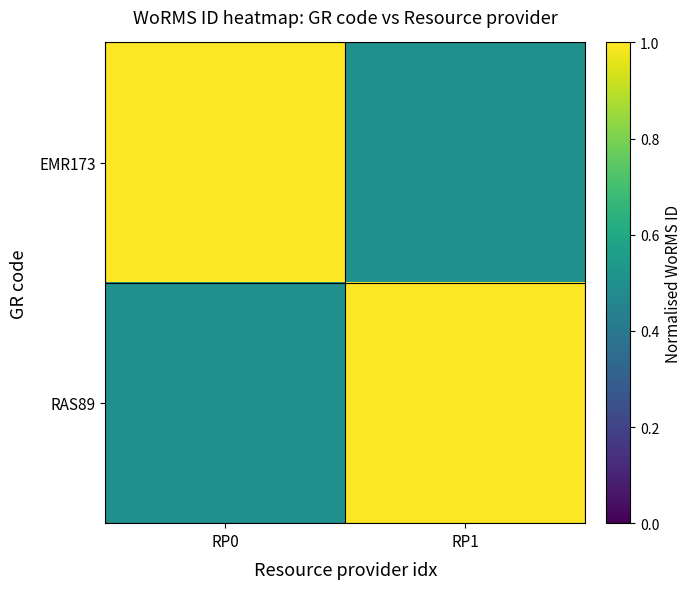

How many distinct data groups are displayed?

2